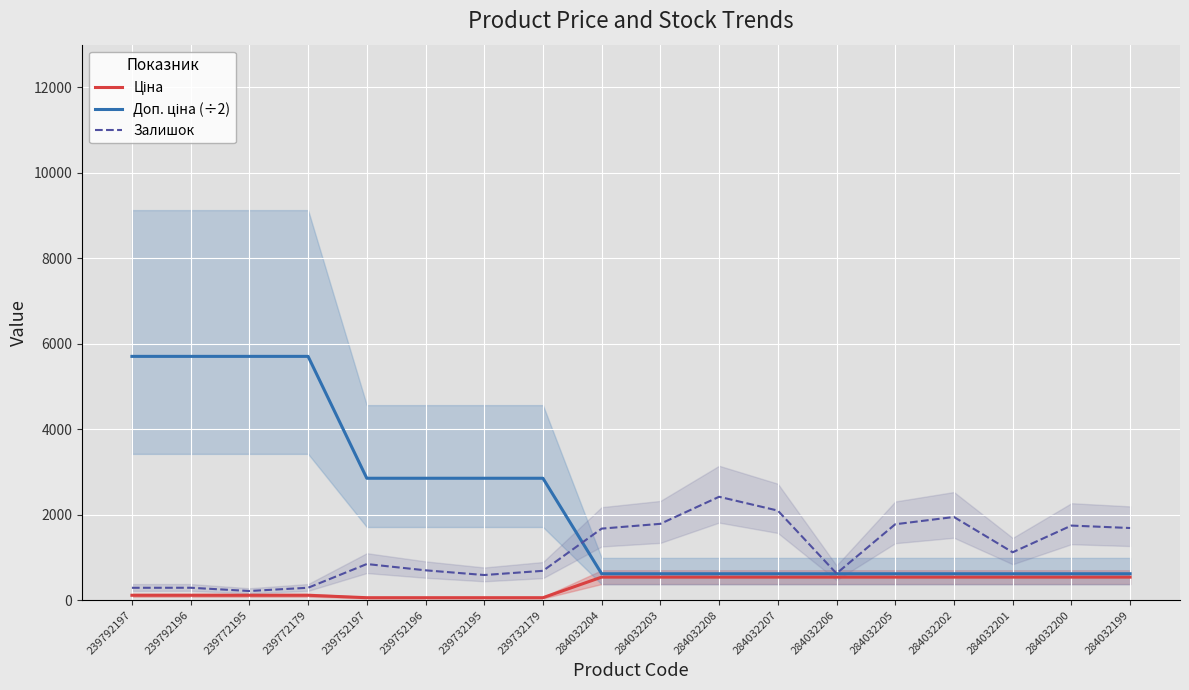

The Залишок series shows 1094.9 at 284032202. True or false?

False